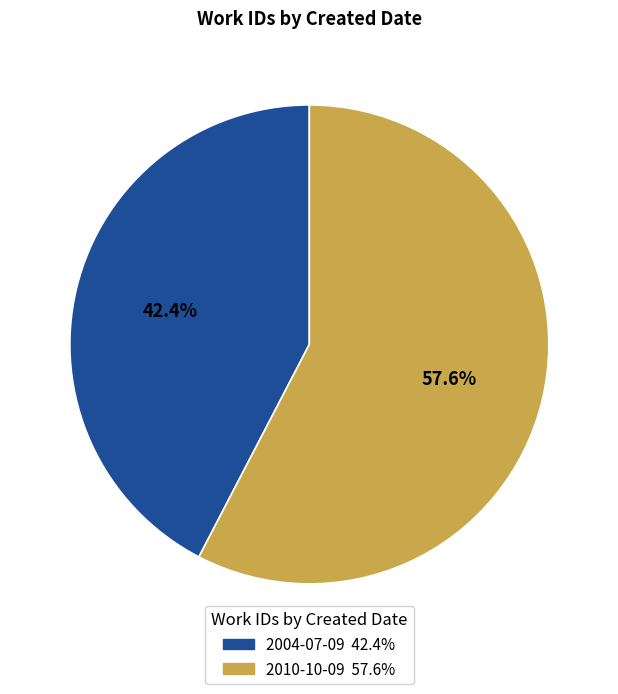

Between 2010-10-09 and 2004-07-09, which is larger?

2010-10-09